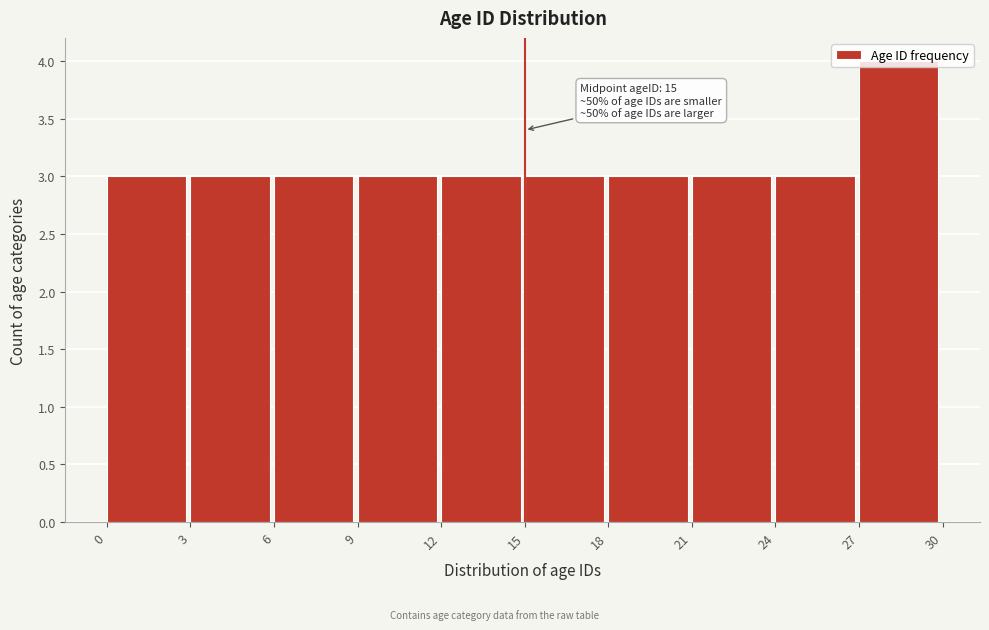

Over which range of the x-axis is the bar tallest?

27 to 30